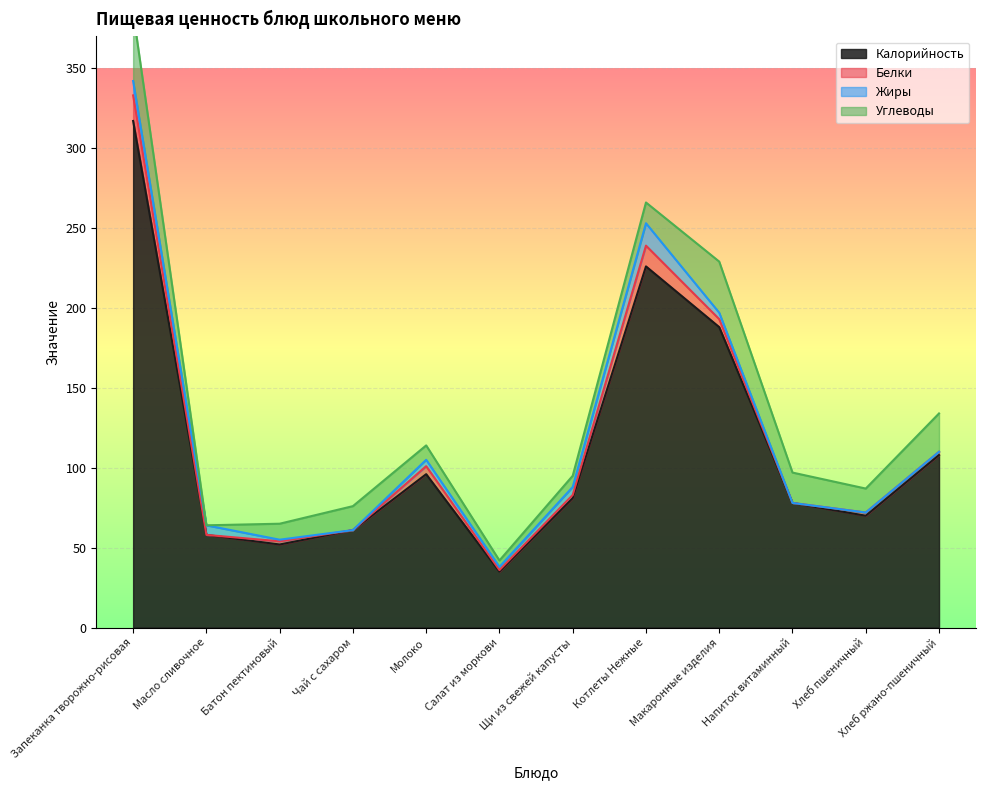

Where is Калорийность nearest to the value 176?

Макаронные изделия